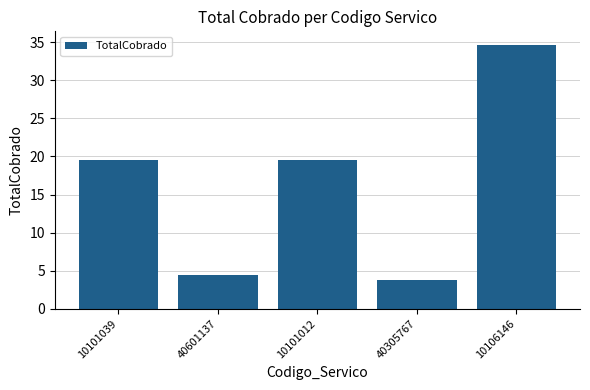

How many bars are there in total?

5